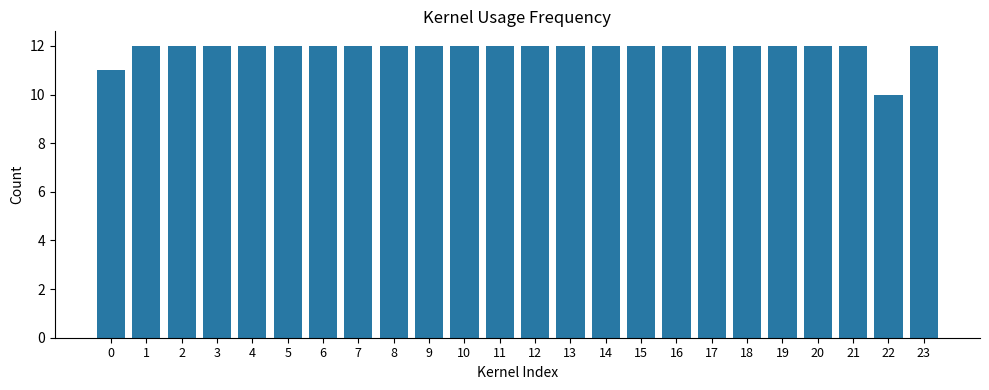

Reading left to right, transcribe all the data shown in this chart.

11	12	12	12	12	12	12	12	12	12	12	12	12	12	12	12	12	12	12	12	12	12	10	12